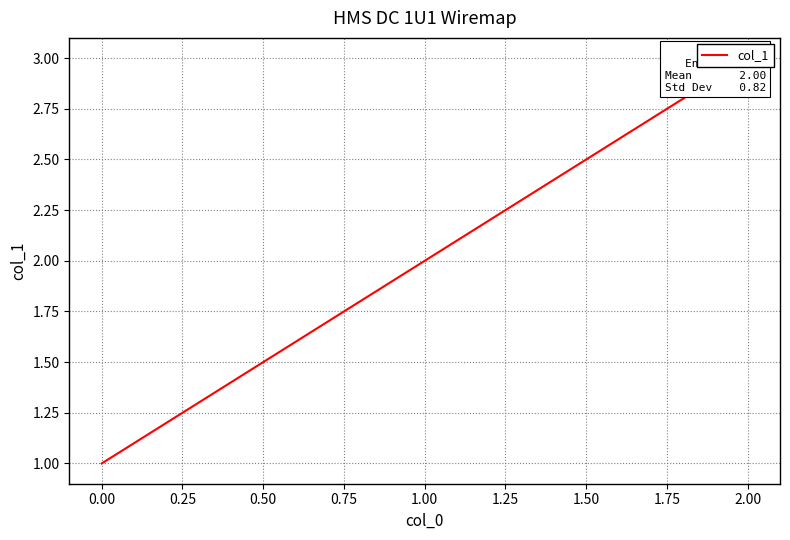

What is the value of the 2nd point from the left?

2